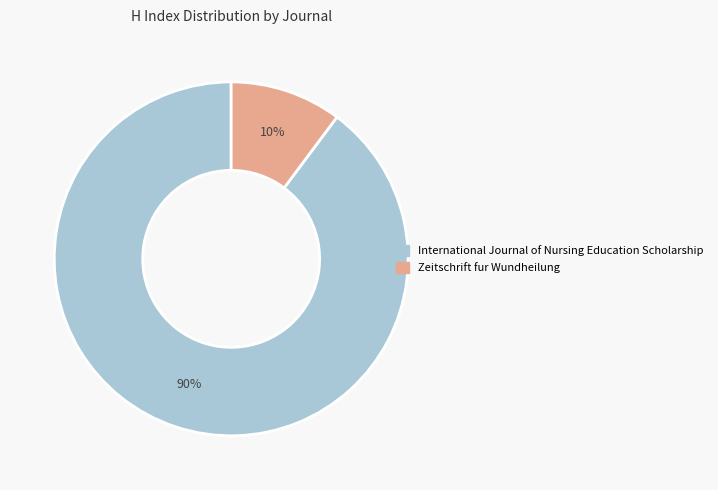

Combined, do Zeitschrift fur Wundheilung and International Journal of Nursing Education Scholarship account for over 50%?

Yes